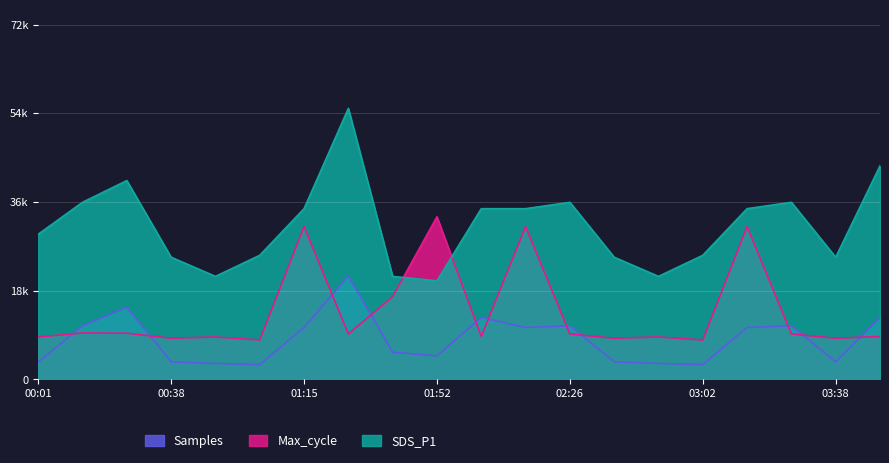

True or false: Samples and Max_cycle intersect in this chart.

True